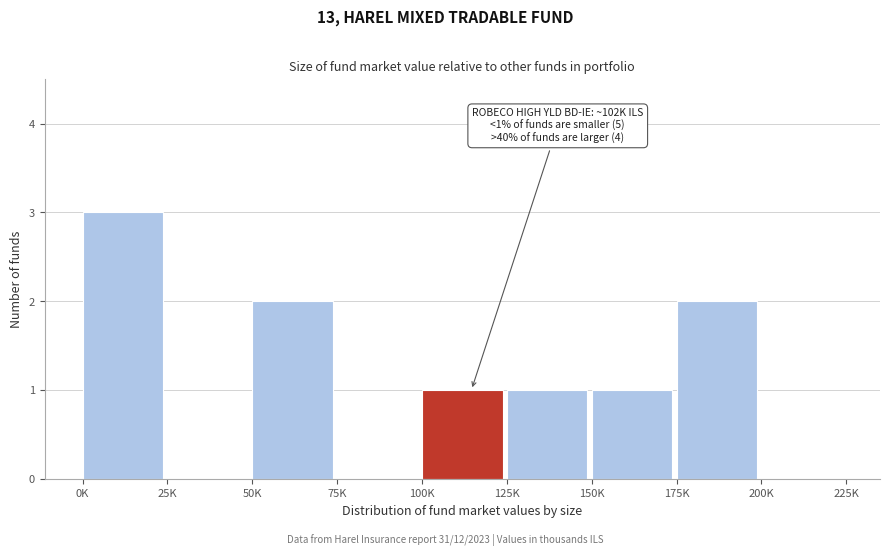

Reading right to left, list all the values displayed in this chart.

200K=0	175K=2	150K=1	125K=1	100K=1	75K=0	50K=2	25K=0	0K=3